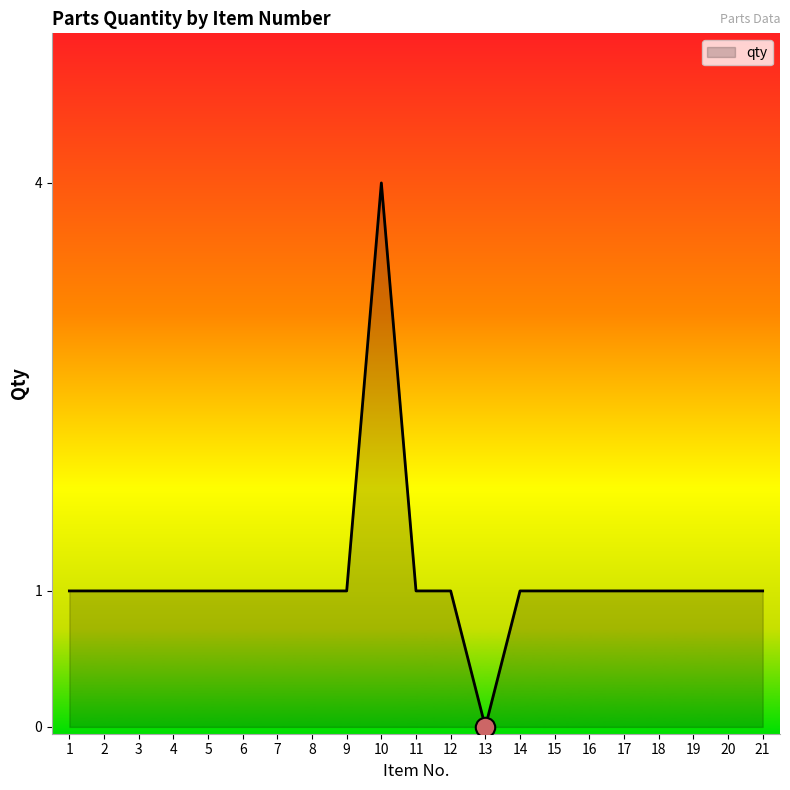

True or false: the data shows 0 at 5.

False